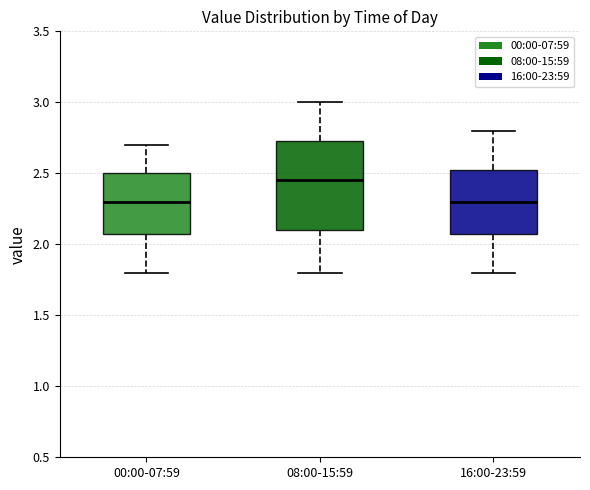

Reading left to right, transcribe this box plot: for each box, give where its median line is, the range the box spans, and where its two whiskers end, as read against the y-axis. The values are not printed on the chart, so give them approximately, as read against the axis.

00:00-07:59: median 2.30, box 2.10 to 2.50, whiskers 1.80 to 2.70
08:00-15:59: median 2.45, box 2.10 to 2.75, whiskers 1.80 to 3.00
16:00-23:59: median 2.30, box 2.10 to 2.55, whiskers 1.80 to 2.80